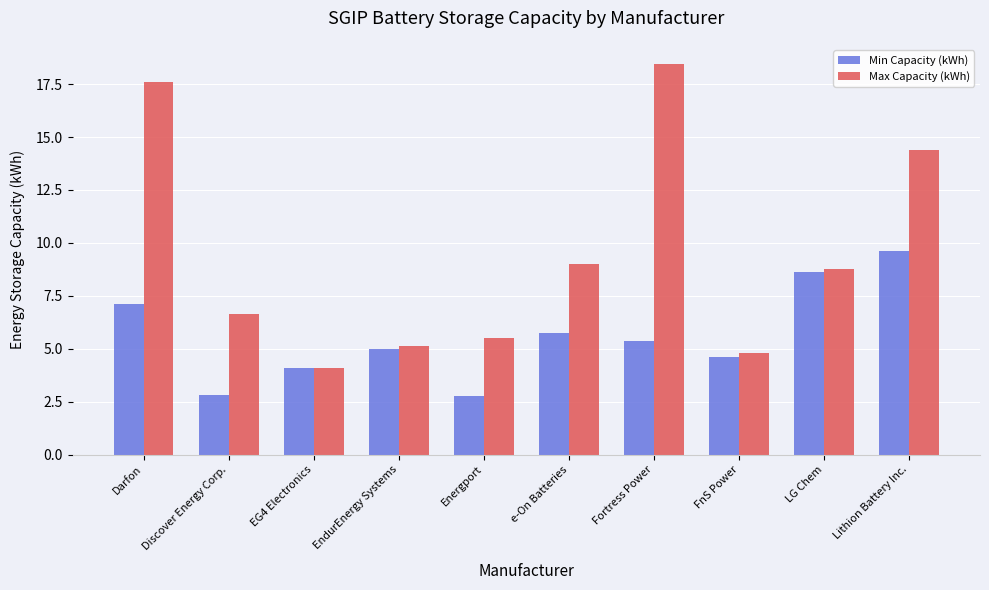

What is the average value of the Min Capacity (kWh) series?

5.6